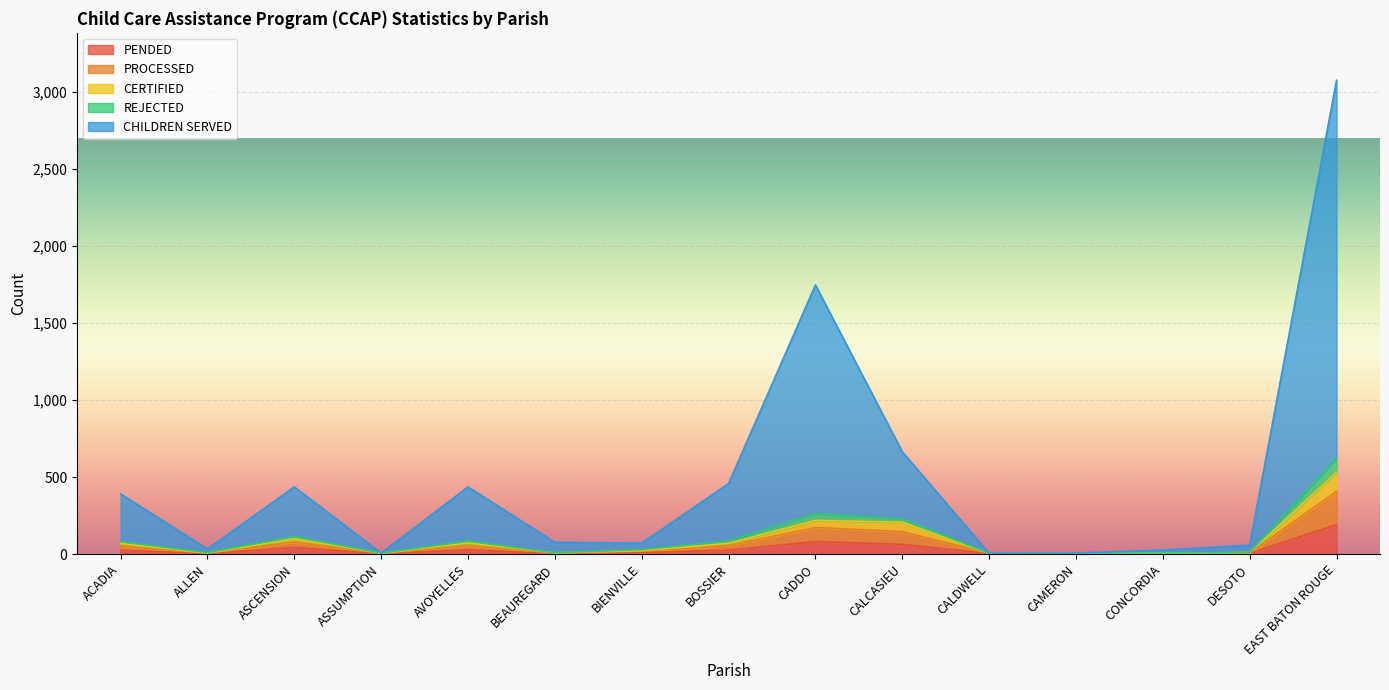

At which category does REJECTED reach its first local peak?

ASCENSION